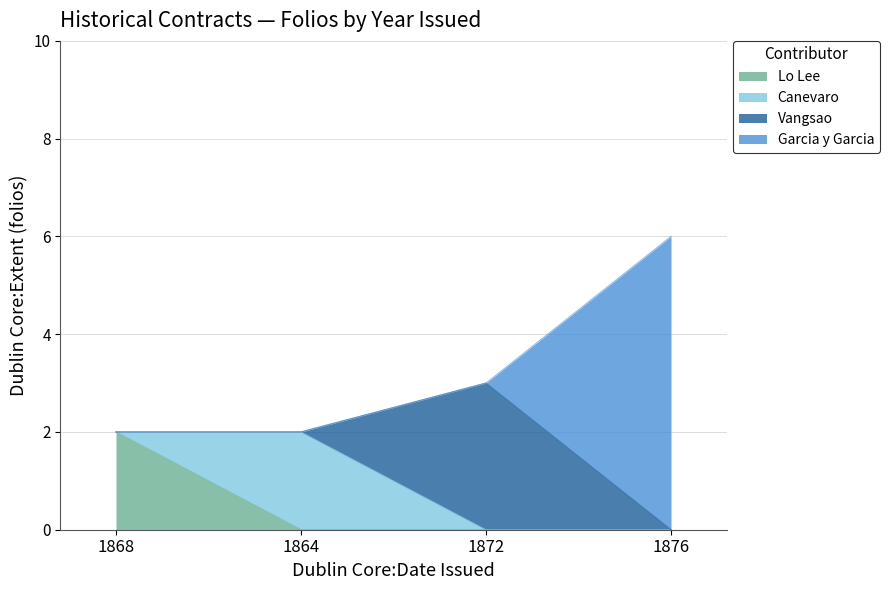

At which category is the sum across all series the highest?

1876